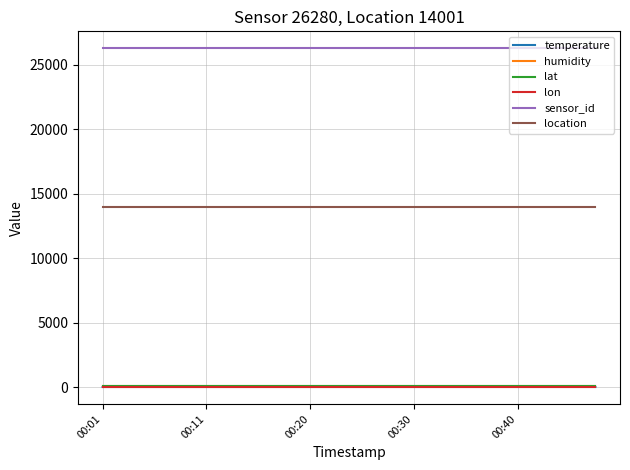

True or false: temperature and sensor_id cross at least once.

False